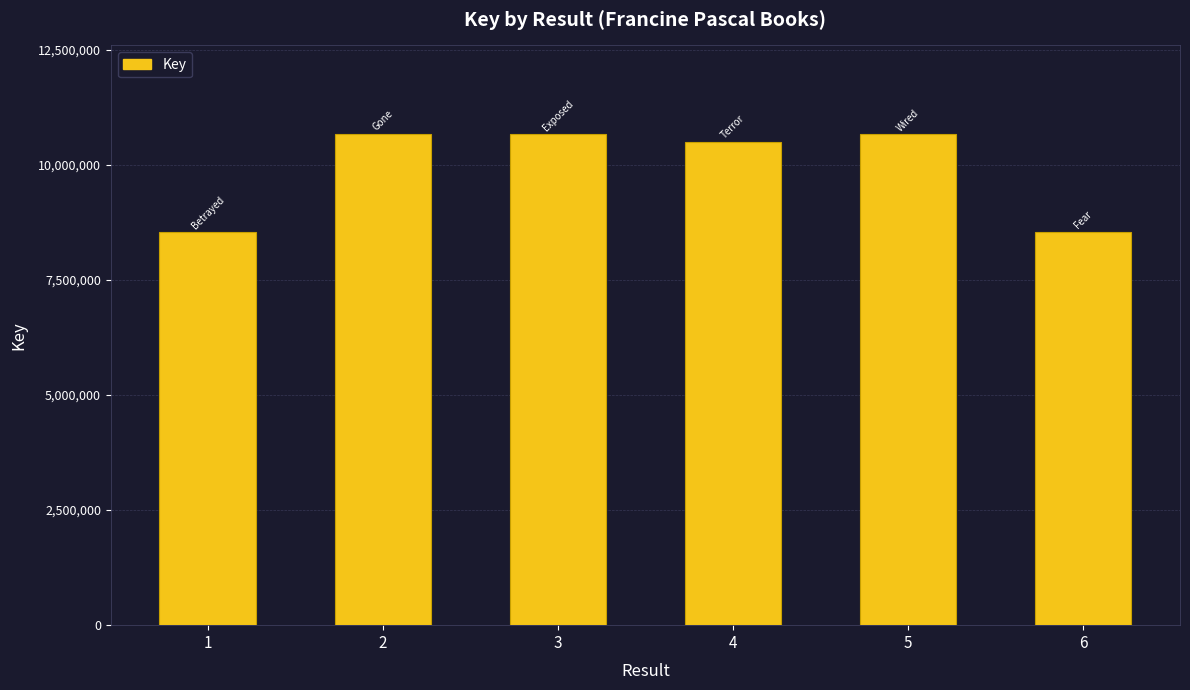

Reading right to left, list all the values displayed in this chart.

6=17101406	5=21328610	4=21015982	3=21344509	2=21353424	1=17101419